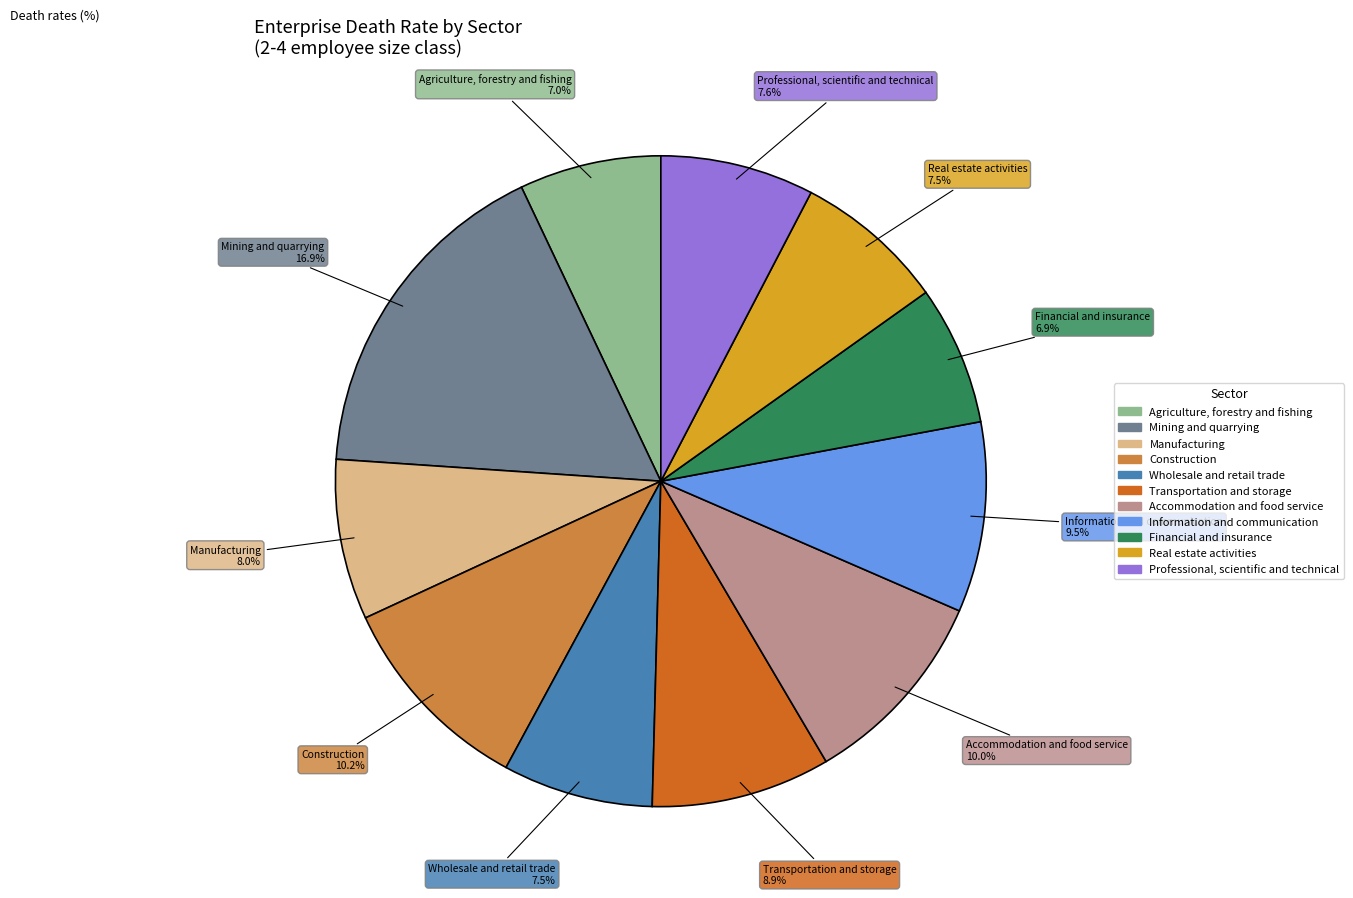

Is Information and communication the majority of the pie?

No